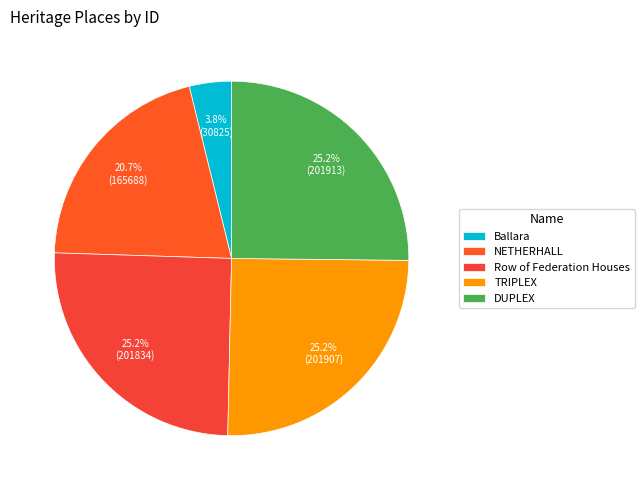

What percentage is the Ballara slice, to the nearest percent?

4%